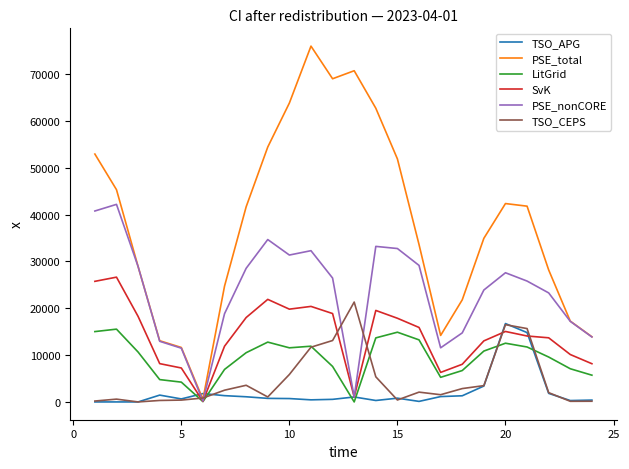

True or false: PSE_nonCORE has more than 1 points higher than both neighbors.

True